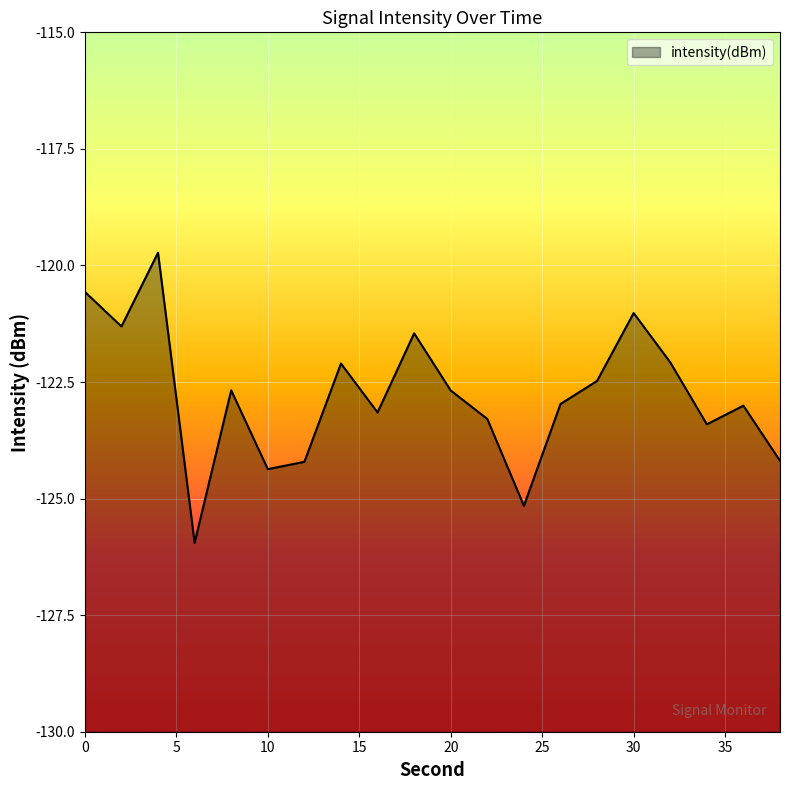

What is the maximum value shown in the chart?

-119.7